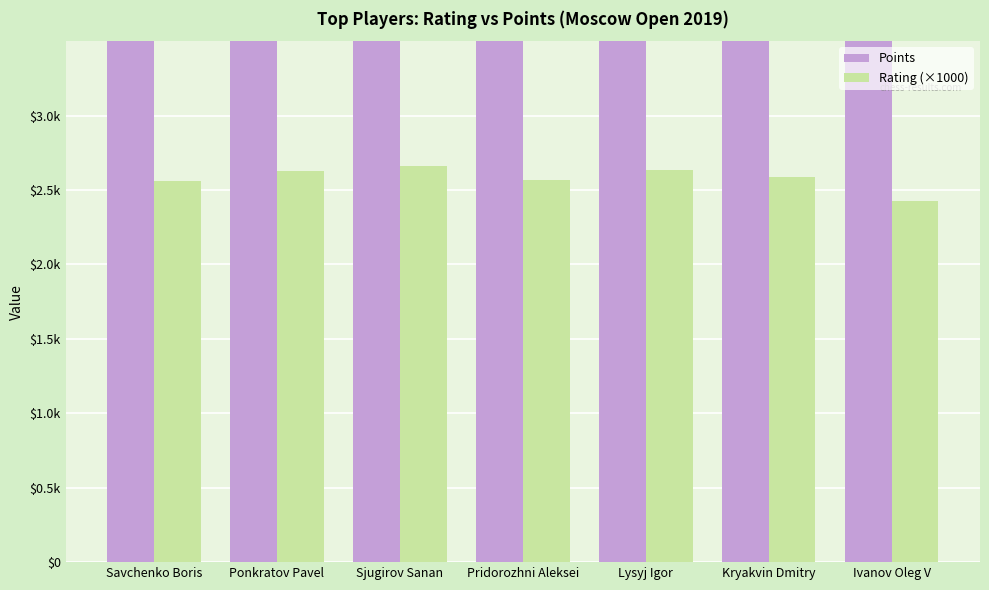

True or false: Rating (×1000) has a value of 1.1 at Lysyj Igor.

False